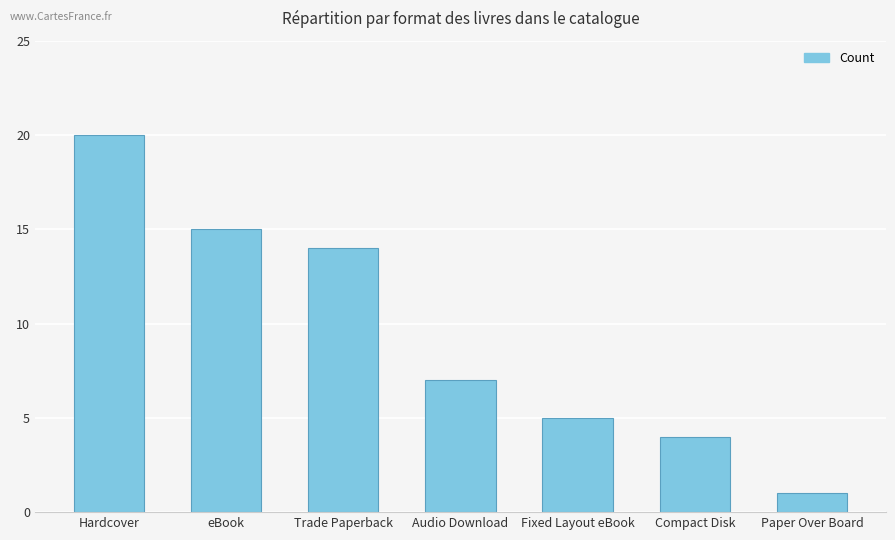

What is the change in value from Trade Paperback to Paper Over Board?

-13